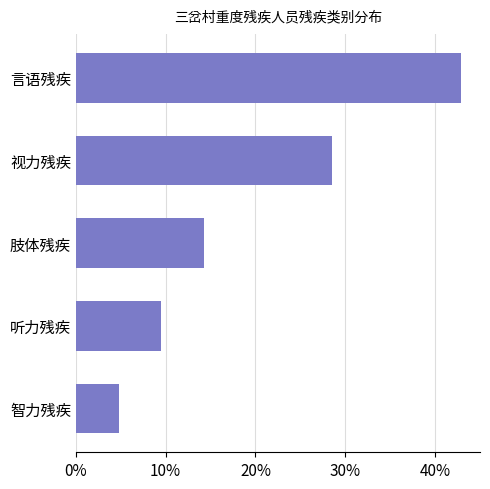

Rank the categories by value from highest to lowest.

言语残疾, 视力残疾, 肢体残疾, 听力残疾, 智力残疾